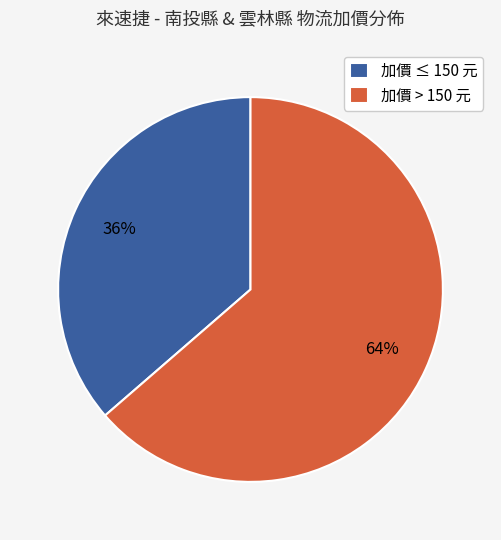

To the nearest percent, what portion does 加價 > 150 元 represent?

64%